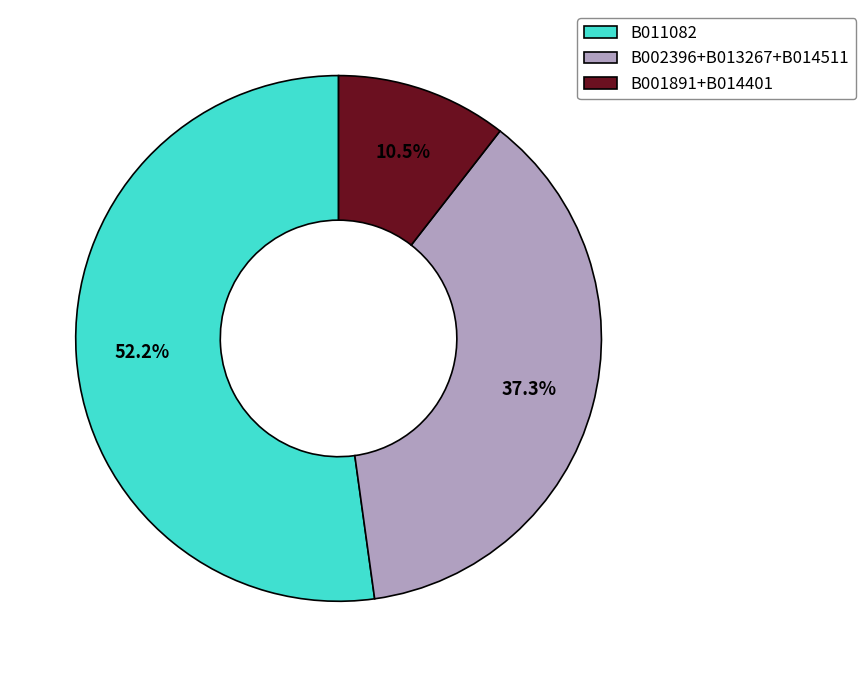

Combined, do B011082 and B001891+B014401 account for over 50%?

Yes